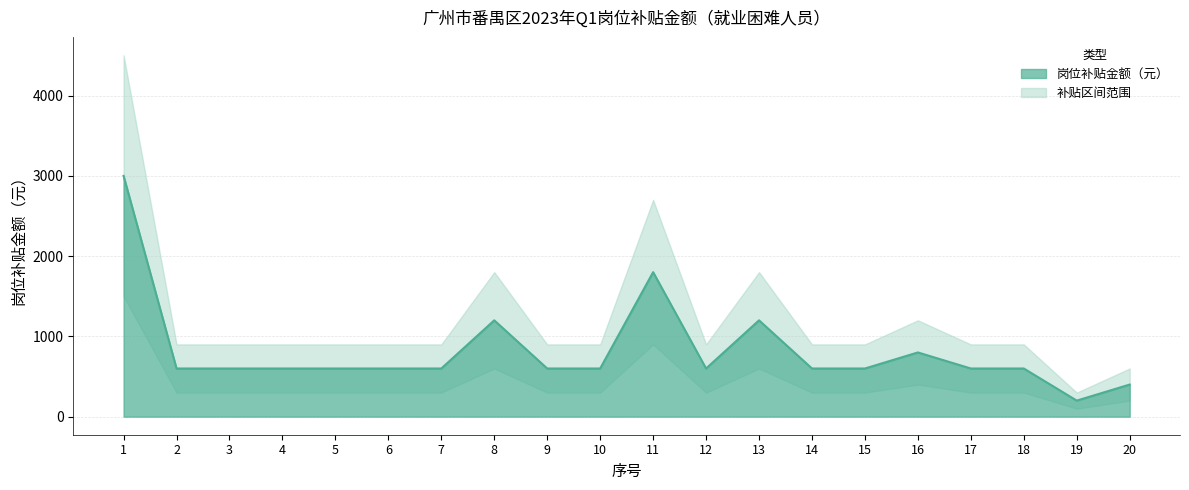

Reading right to left, what are all the values shown in this chart?

岗位补贴金额（元）: 20=400	19=200	18=600	17=600	16=800	15=600	14=600	13=1200	12=600	11=1800	10=600	9=600	8=1200	7=600	6=600	5=600	4=600	3=600	2=600	1=3000
上限区间: 20=600	19=300	18=900	17=900	16=1200	15=900	14=900	13=1800	12=900	11=2700	10=900	9=900	8=1800	7=900	6=900	5=900	4=900	3=900	2=900	1=4500
下限区间: 20=200	19=100	18=300	17=300	16=400	15=300	14=300	13=600	12=300	11=900	10=300	9=300	8=600	7=300	6=300	5=300	4=300	3=300	2=300	1=1500